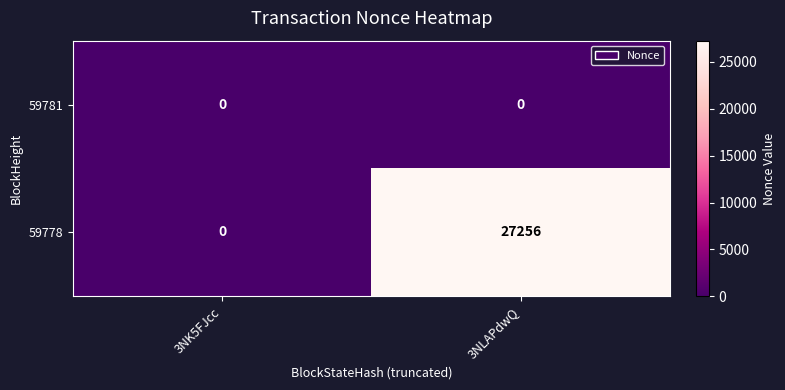

Reading left to right, transcribe all the data shown in this chart.

59781: 0	0
59778: 0	27256